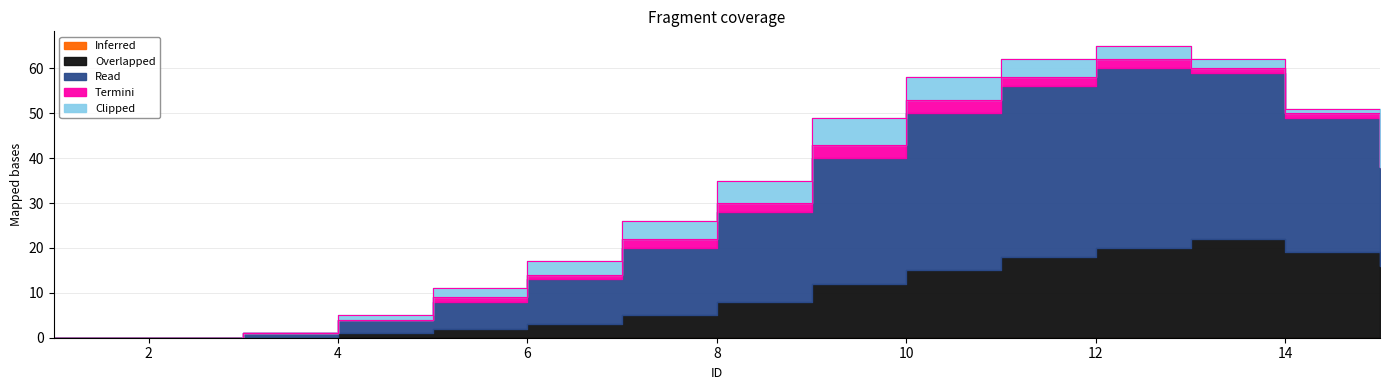

True or false: Termini has a value of -2 at 4.

False